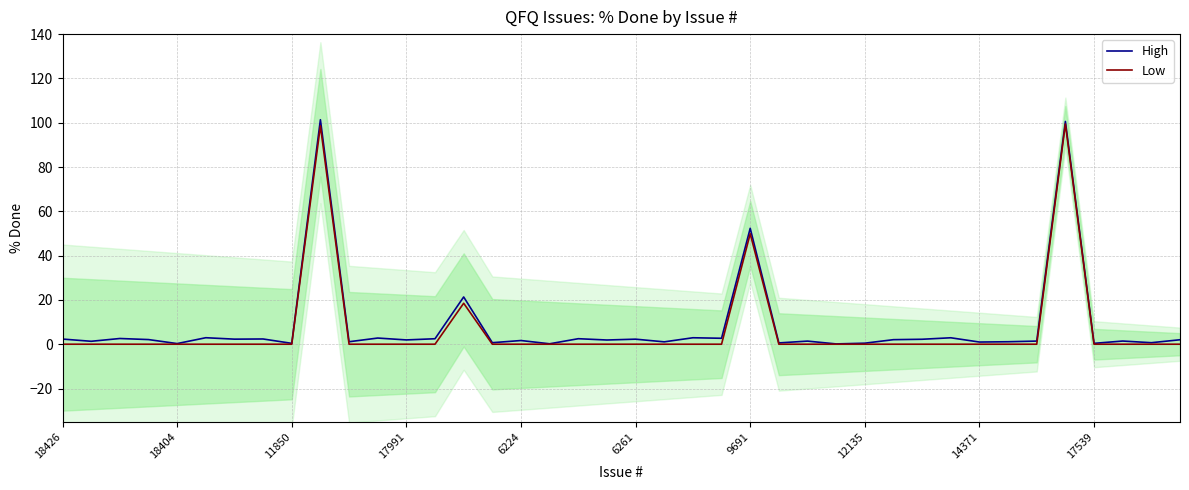

Is it true that Low equals -46.7 at 14371?

False